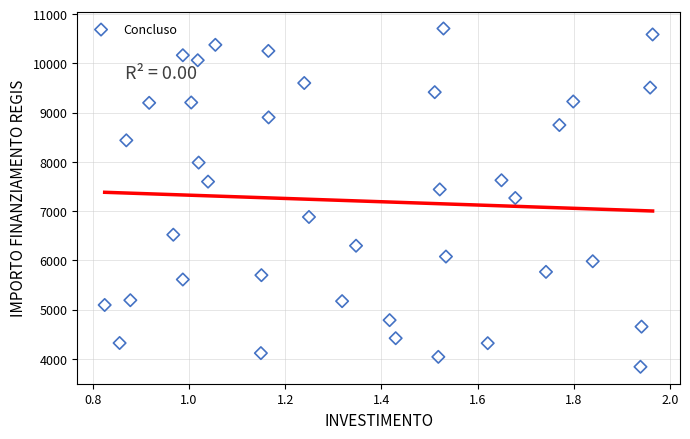

What is the range of X values (max minus min)?

1.1